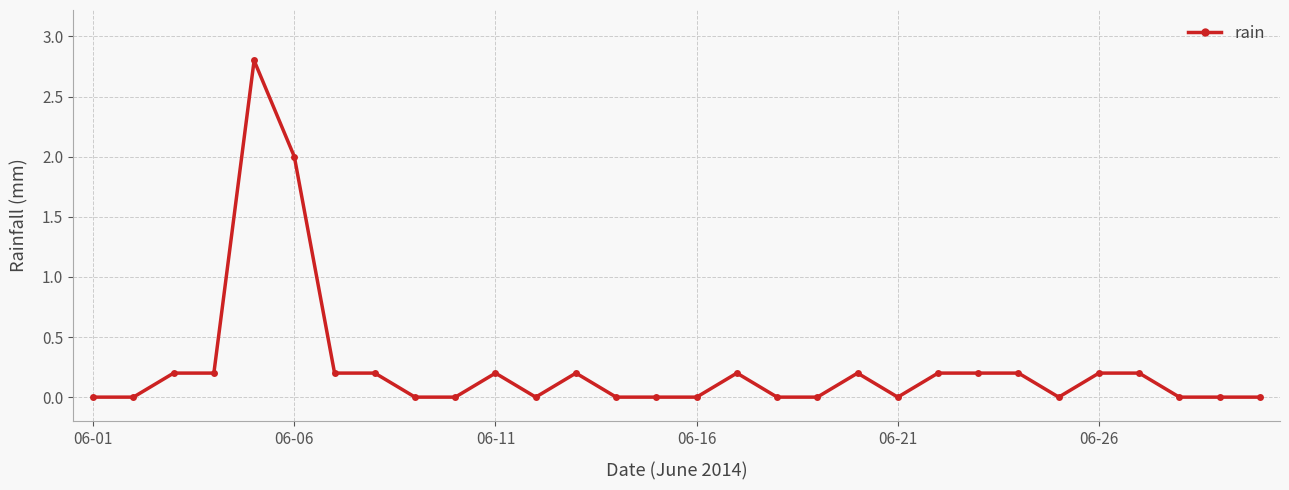

What is the difference between the second highest and second lowest values?

2.0